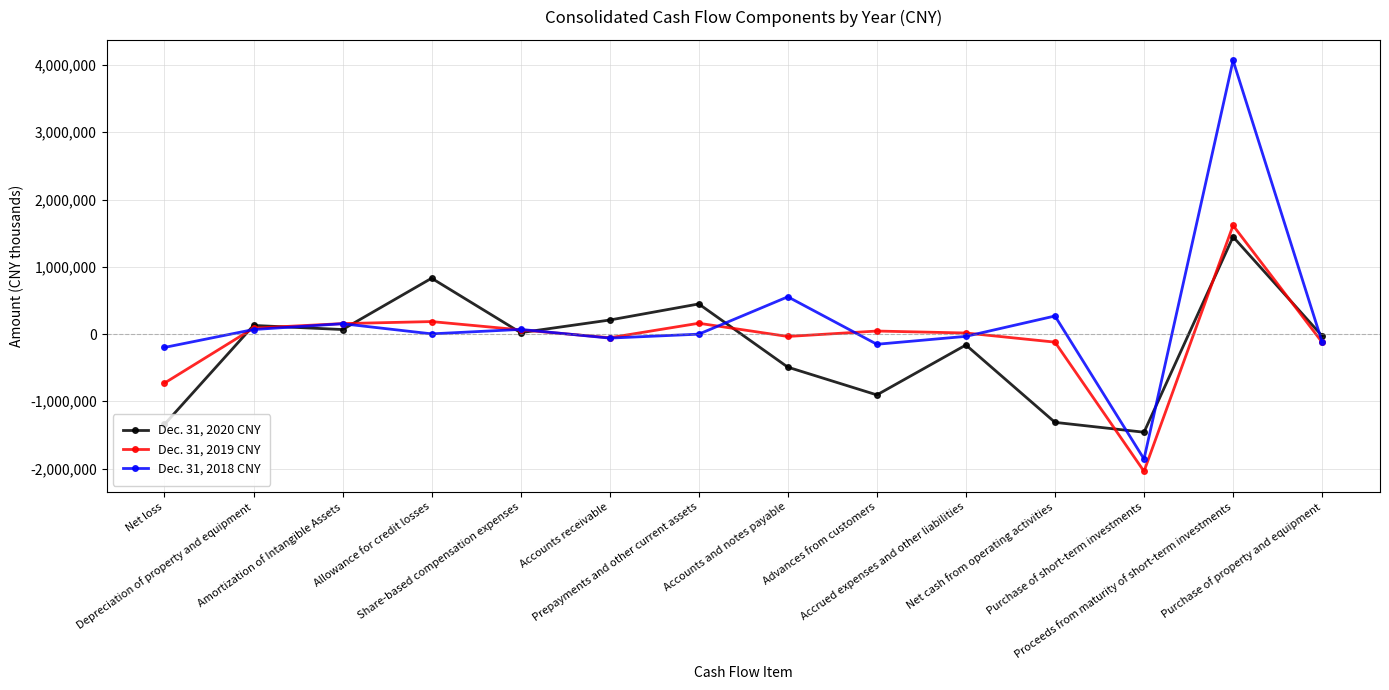

What is the difference between the maximum and minimum values in the Dec. 31, 2018 CNY series?

5925836